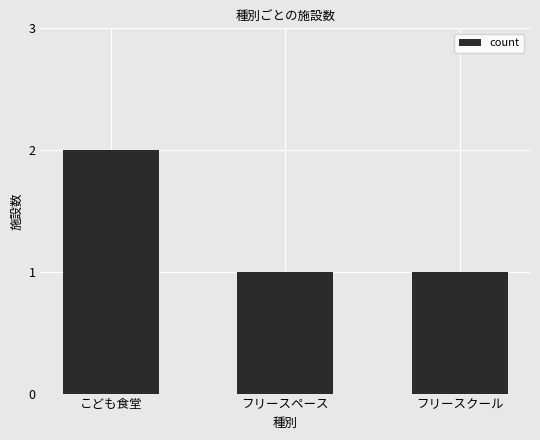

What is the value of the 3rd bar from the left?

1